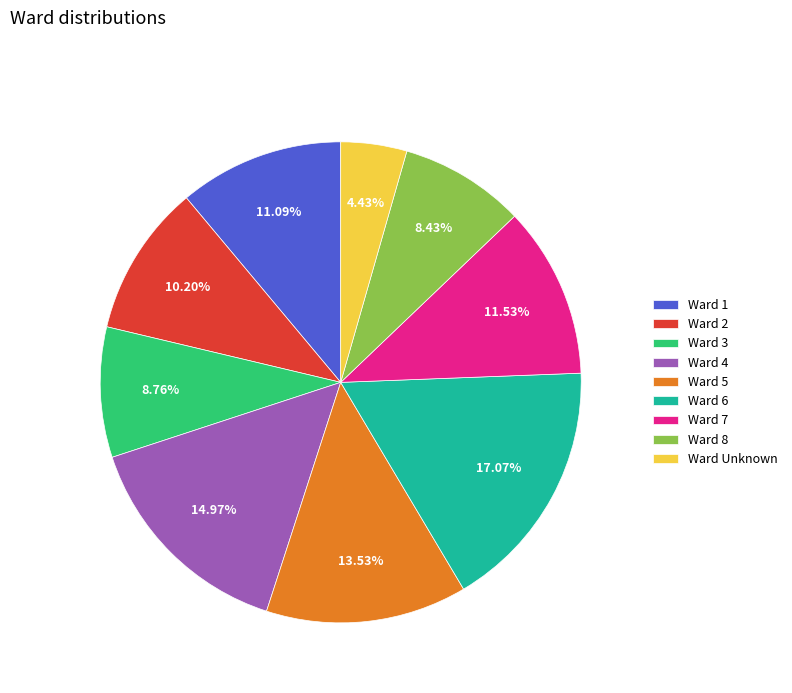

Is the sum of Ward 8 and Ward 1 greater than half?

No